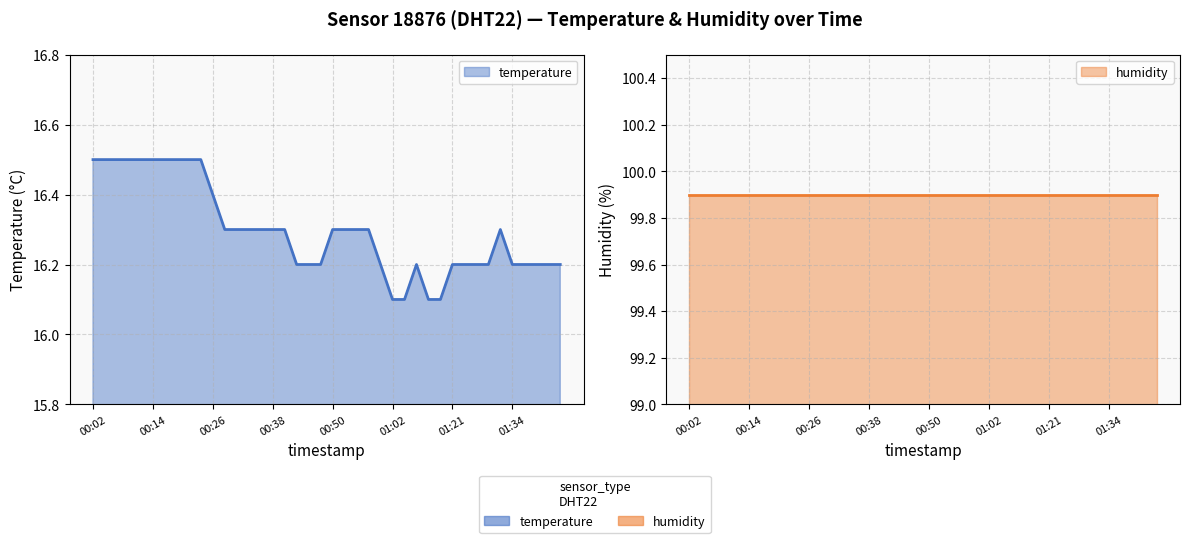

Where is the first local maximum?

01:13